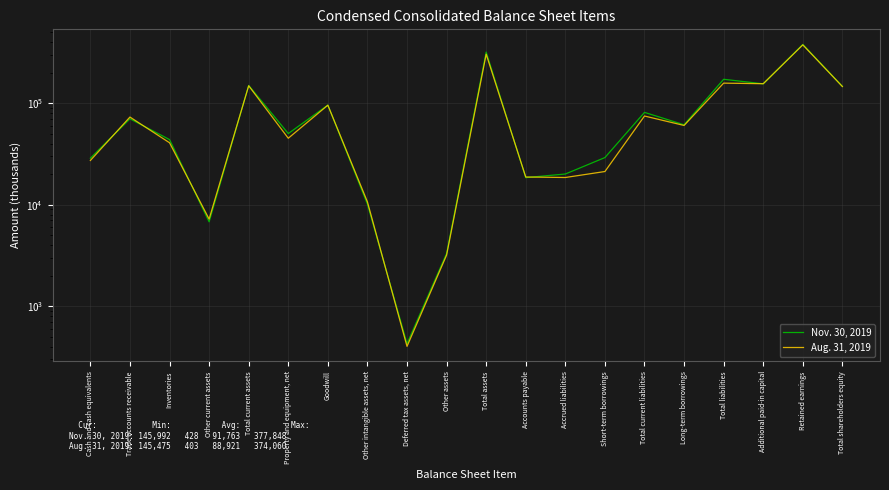

What is the total value across all series at Goodwill?

190920